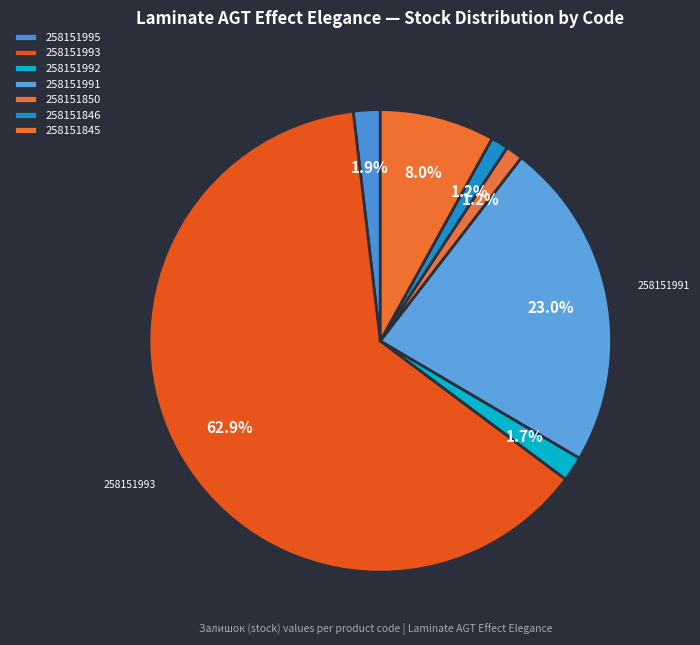

How many segments does this pie chart have?

7